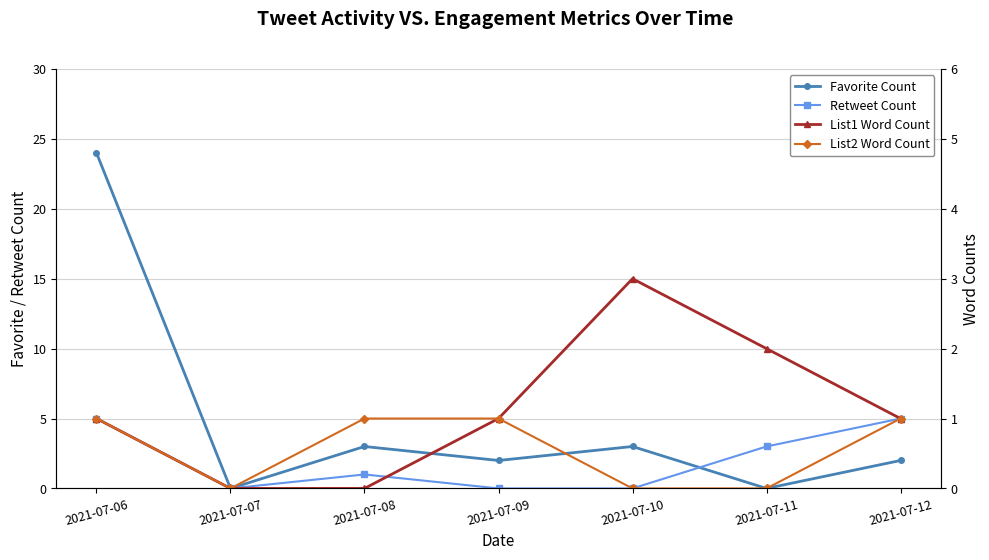

How many lines are shown in the chart?

4